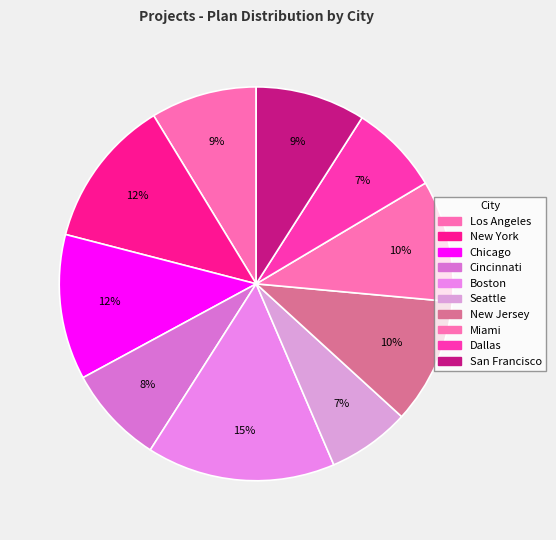

To the nearest percent, what percentage of the pie is Dallas?

7%